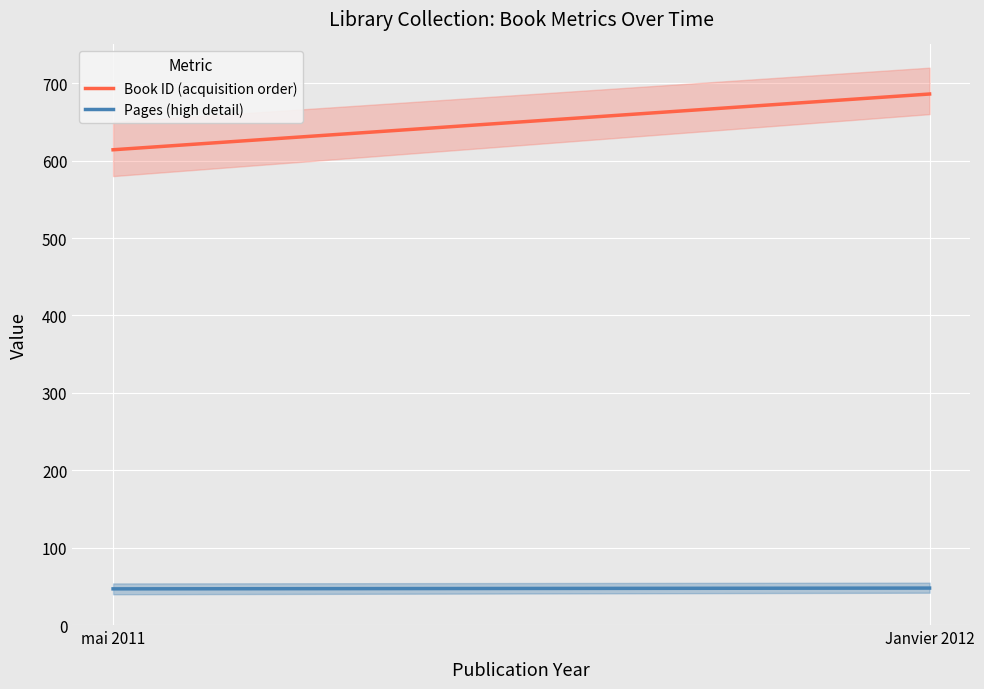

List the labels in order of Pages (high detail) value, largest first.

Janvier 2012, mai 2011